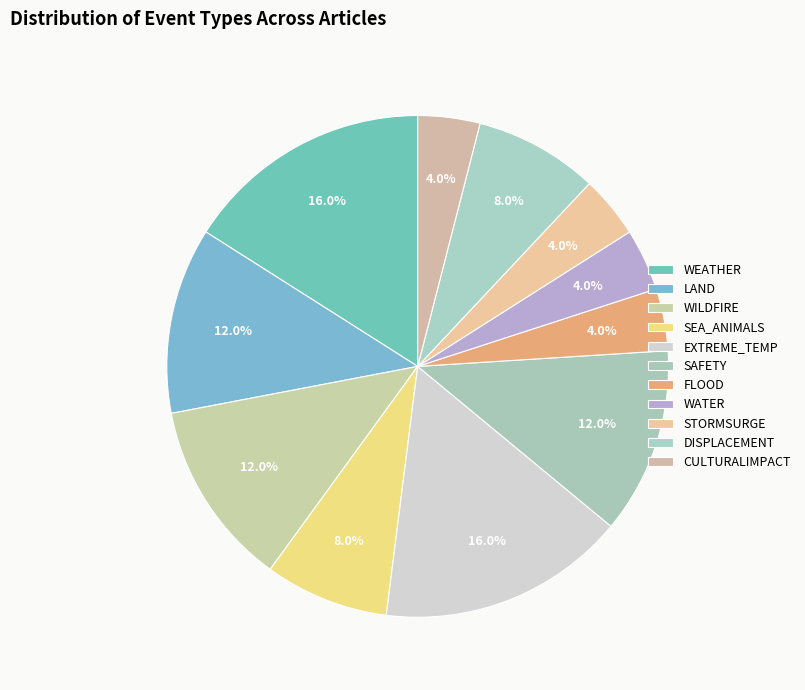

Rank the categories by value from lowest to highest.

FLOOD, WATER, STORMSURGE, CULTURALIMPACT, SEA_ANIMALS, DISPLACEMENT, LAND, WILDFIRE, SAFETY, WEATHER, EXTREME_TEMP